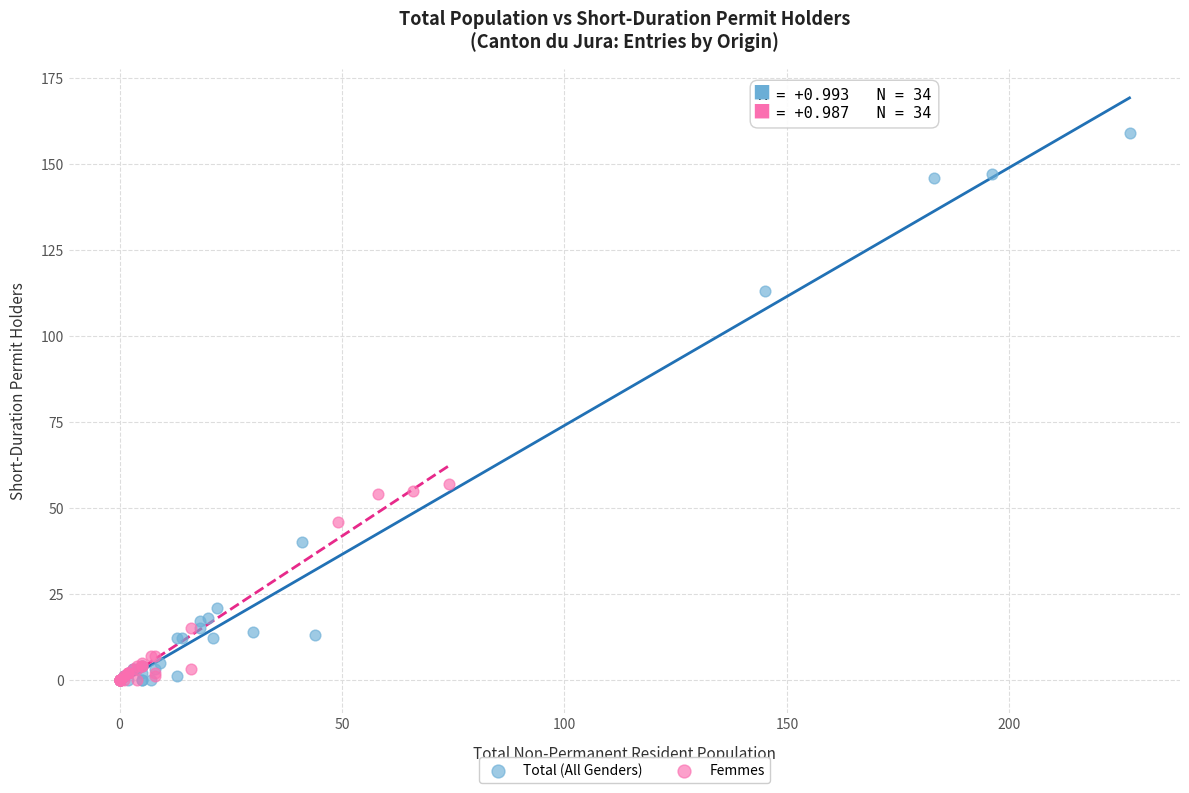

Which series reaches the maximum Y coordinate?

Total (All Genders)